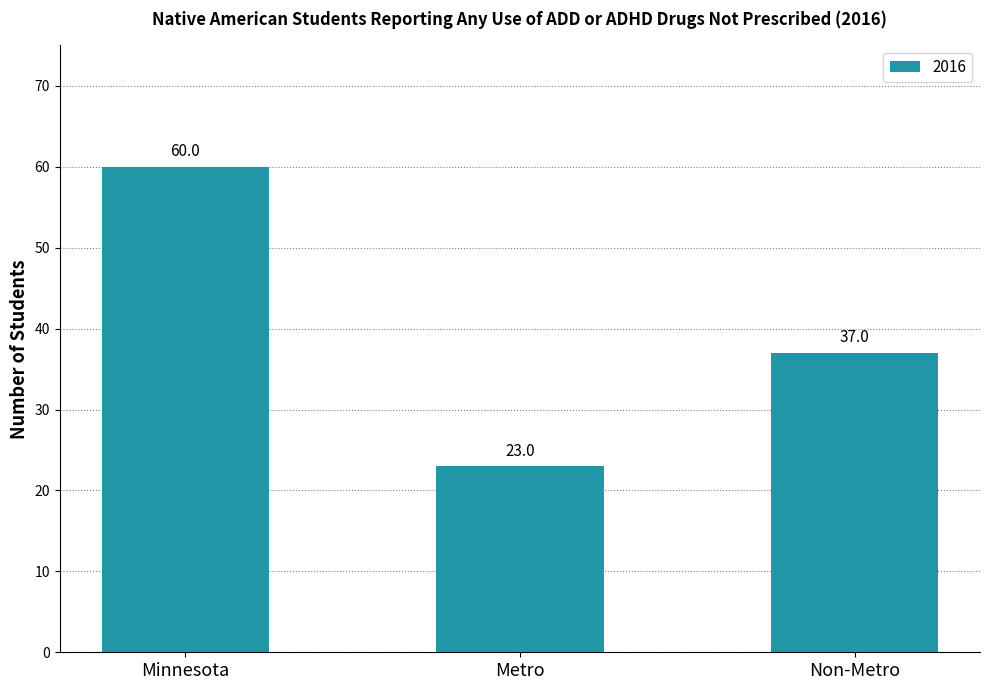

List the labels in order of value, largest first.

Minnesota, Non-Metro, Metro